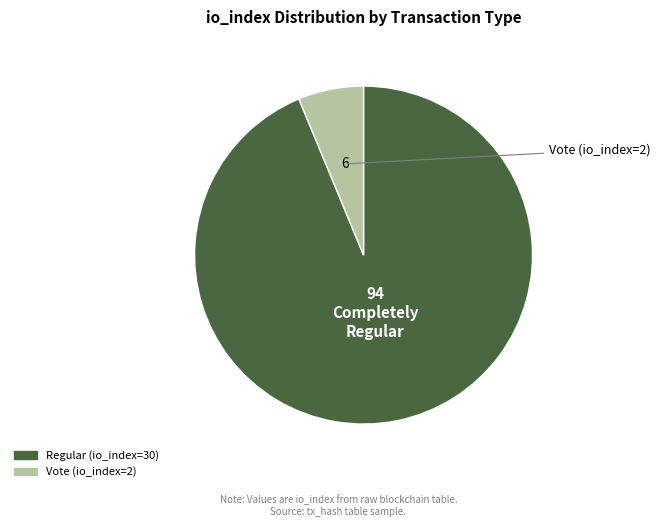

True or false: Vote (io_index=2) accounts for 6% of the total.

True